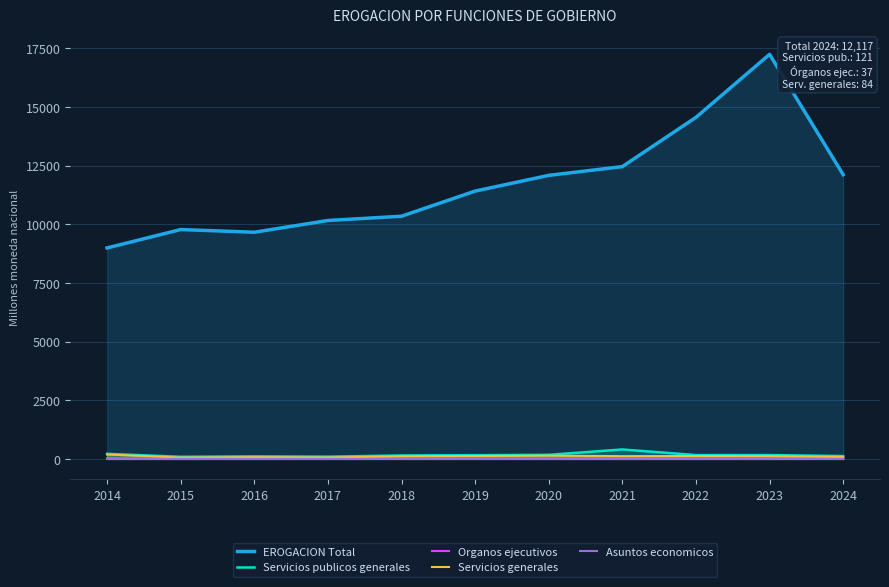

At how many categories does at least one series exceed 2662?

11